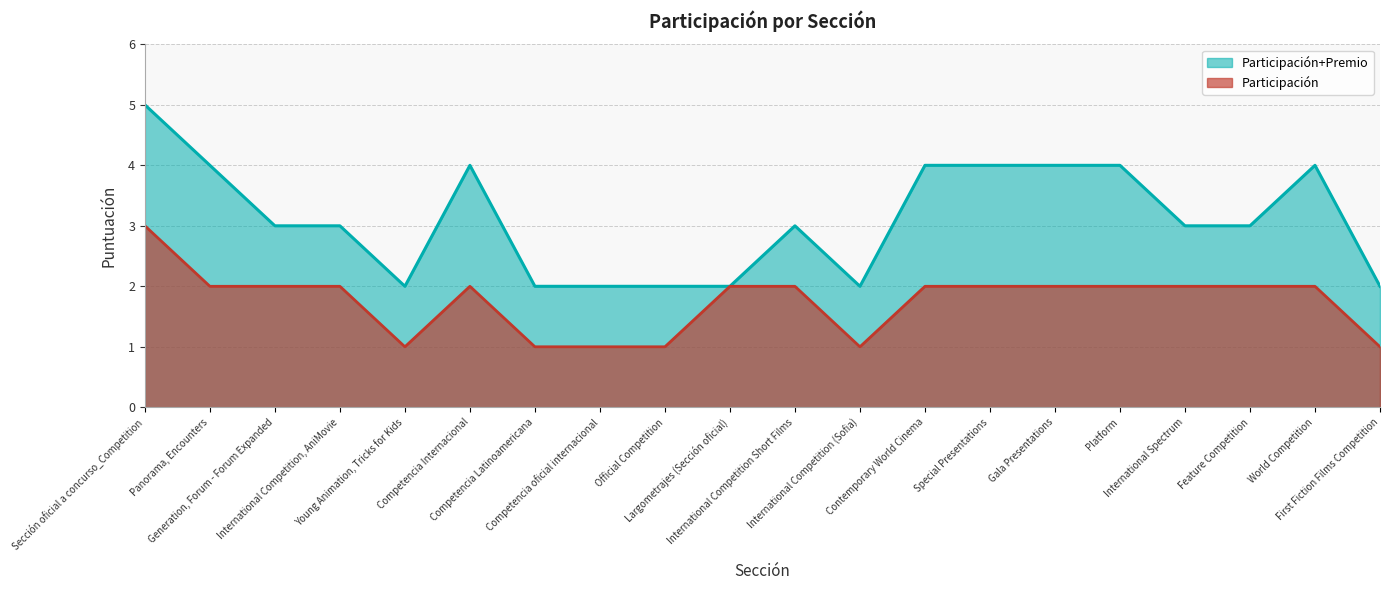

What are all the series names shown in the legend?

Participación+Premio, Participación